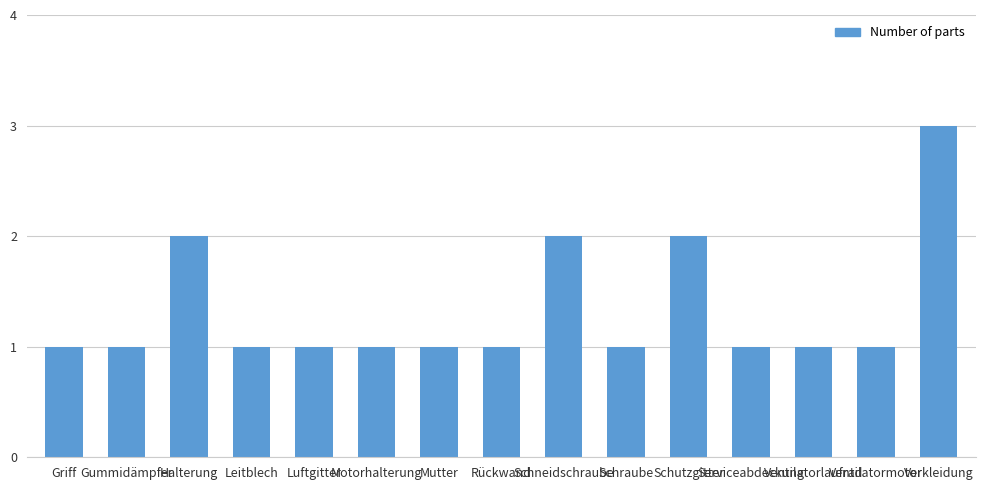

Count the number of data series in this chart.

1